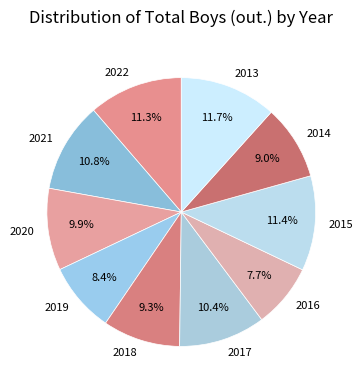

To the nearest percent, what is the difference between the 2016 and 2015 slice percentages?

4%